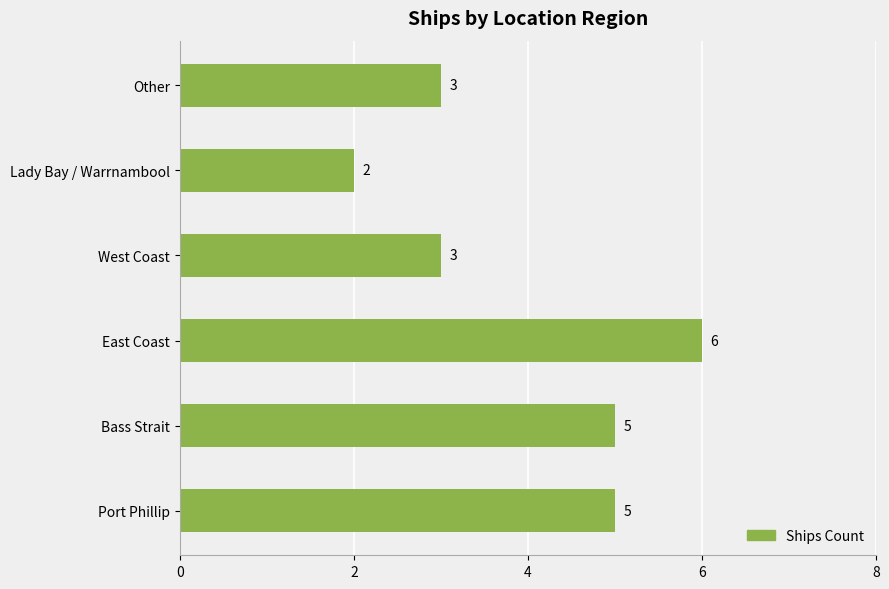

What is the sum of all values?

24